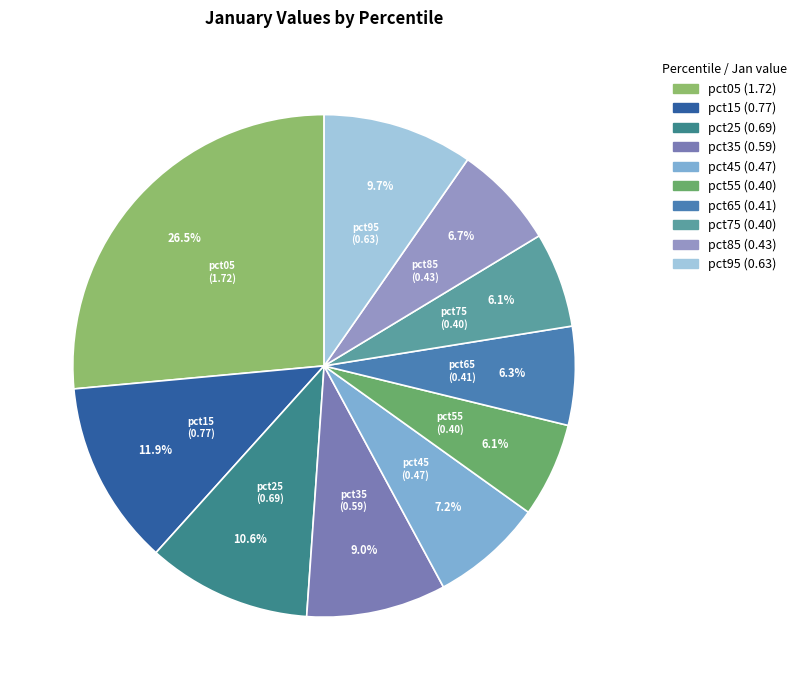

What is the largest slice in the pie chart?

pct05